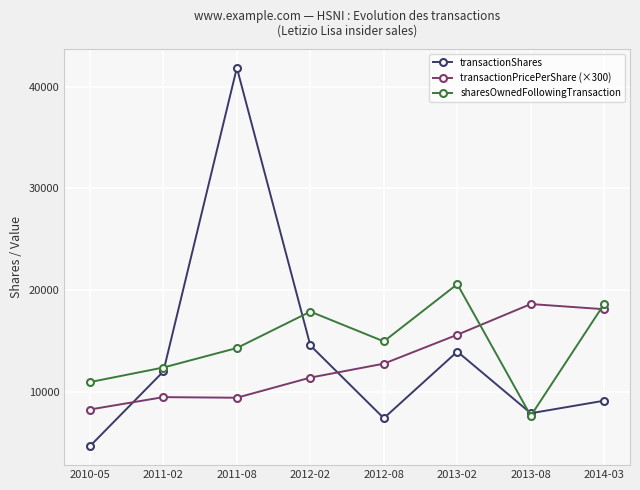

Rank the series by their maximum value, from highest to lowest.

transactionShares, sharesOwnedFollowingTransaction, transactionPricePerShare (×300)